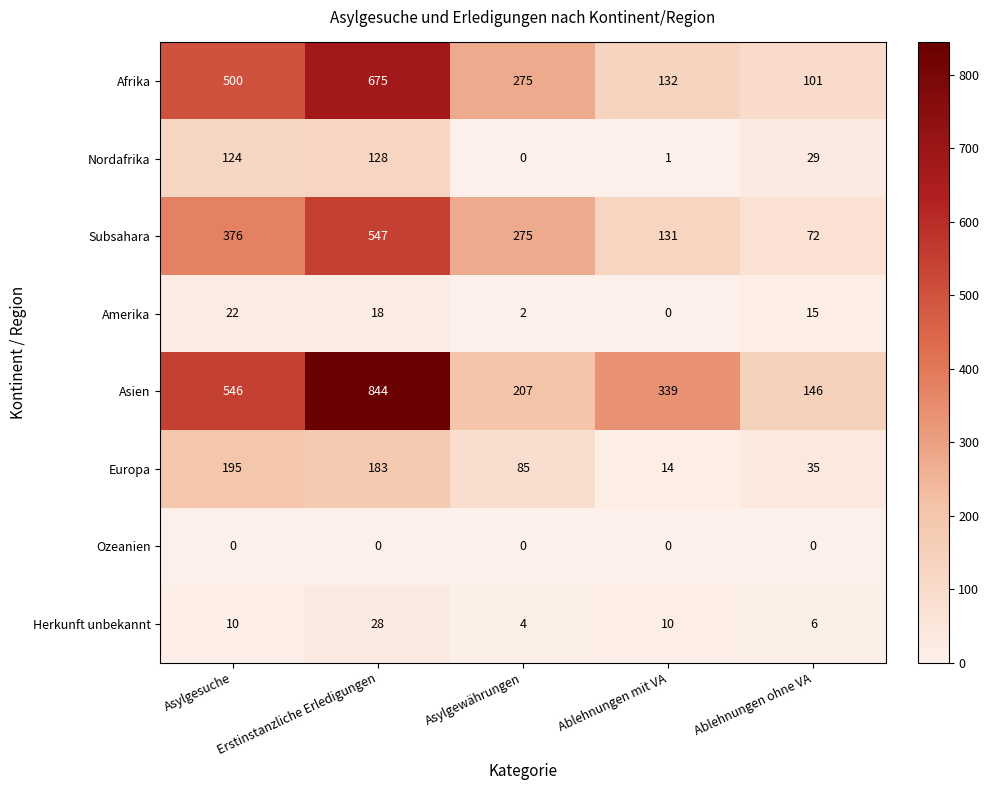

At which label is Afrika closest to 388?

Asylgesuche